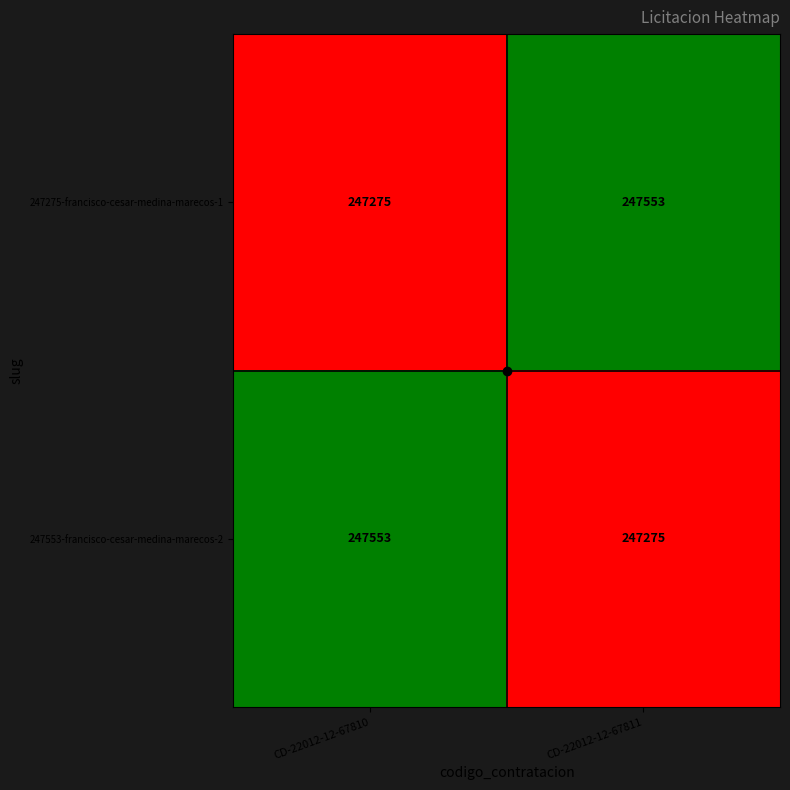

At CD-22012-12-67810, list the series in order from largest to smallest.

247553-francisco-cesar-medina-marecos-2, 247275-francisco-cesar-medina-marecos-1